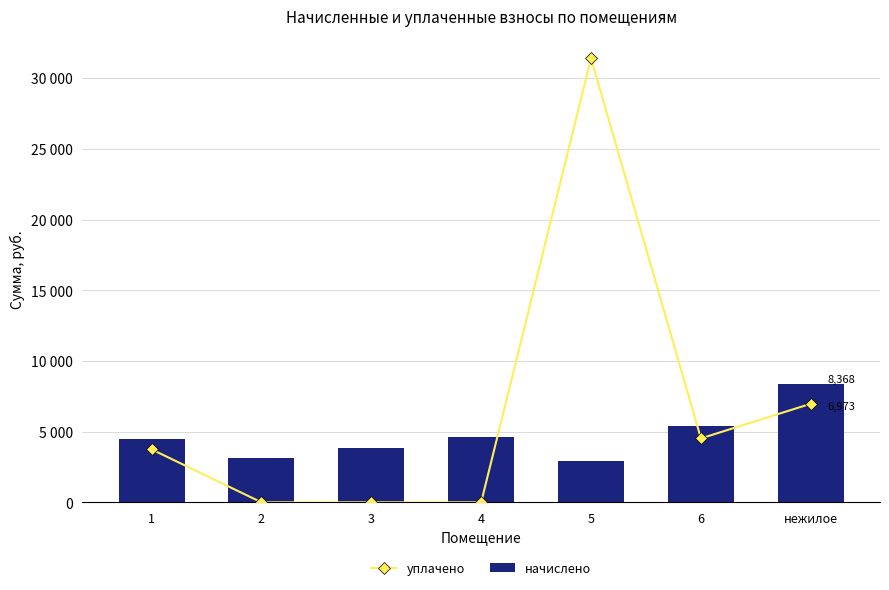

True or false: уплачено has a value of 15769.6 at 5.

False